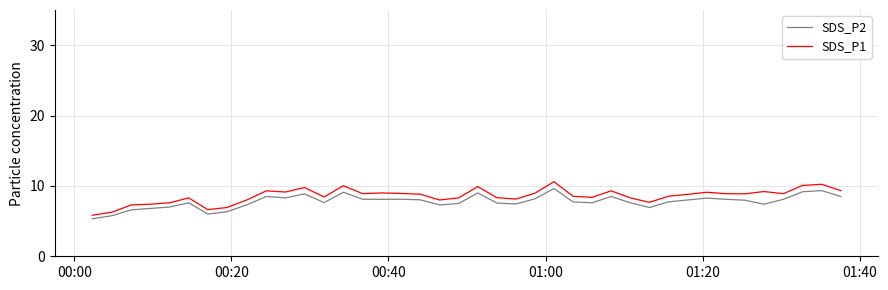

Which series has the largest range (max minus min)?

SDS_P1